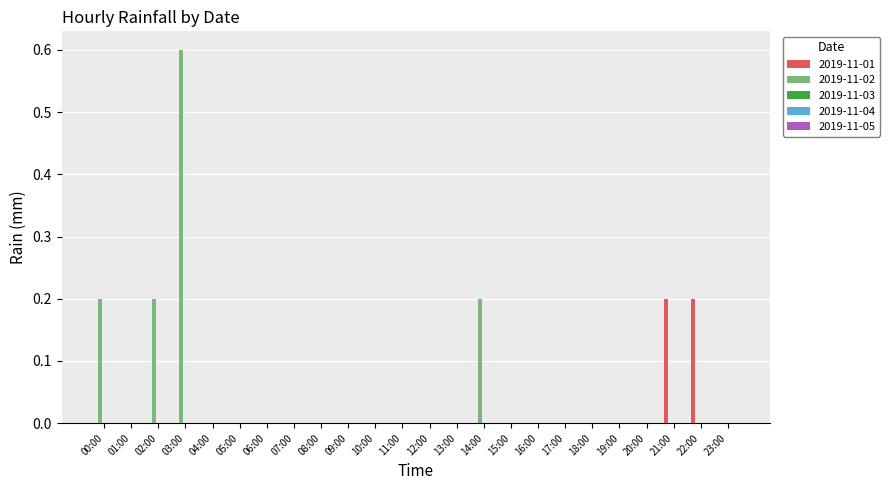

The 2019-11-01 series shows 0.0 at 17:00. True or false?

True